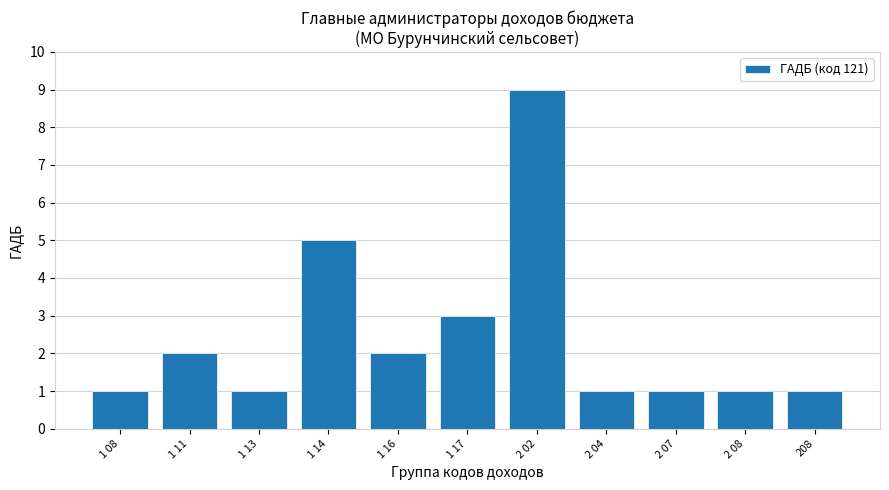

Between 2 07 and 1 17, which is larger?

1 17